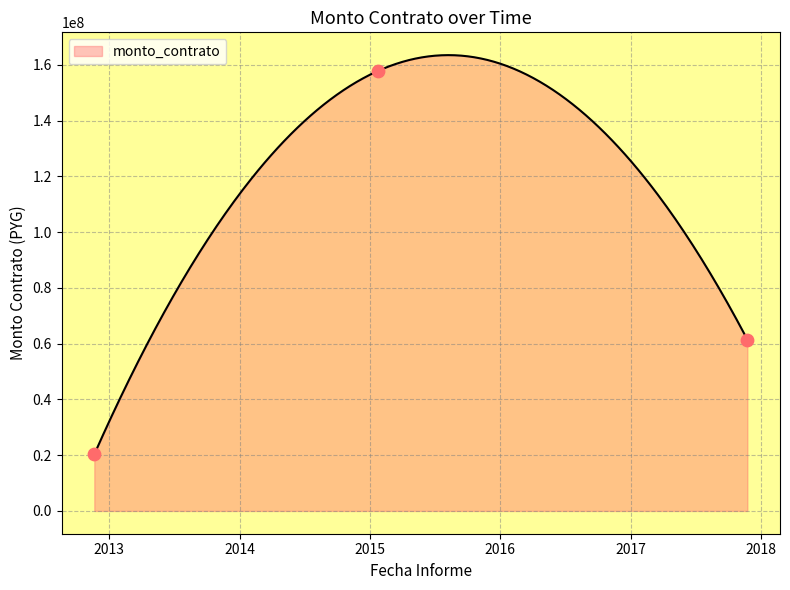

What is the change in value from 2012-11-20 to 2015-01-23?

+137475250